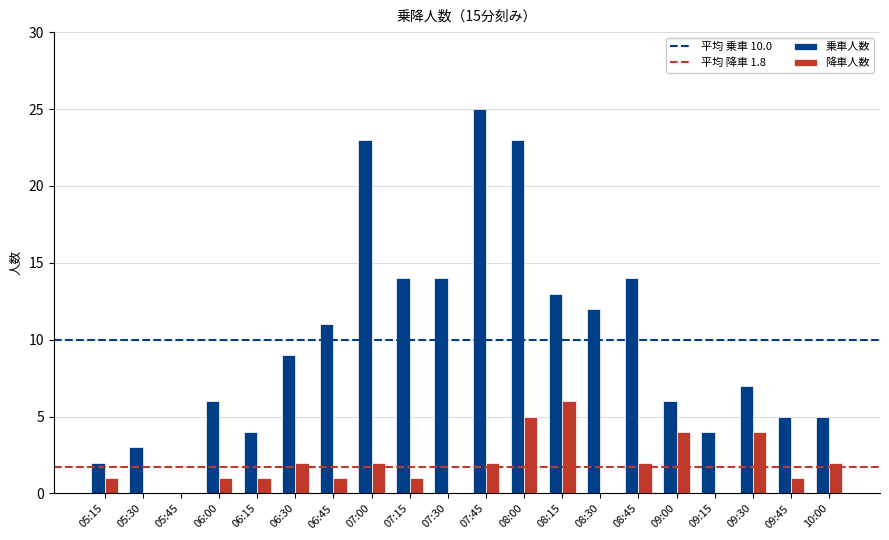

Which series changed the most between 06:45 and 09:15?

乗車人数